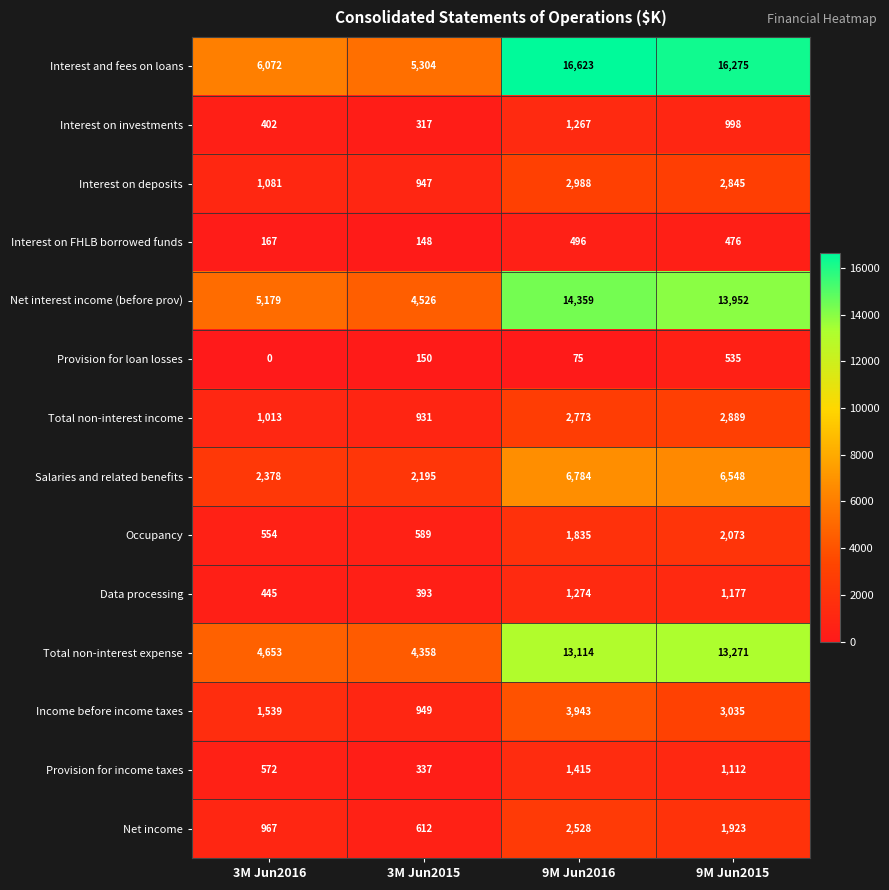

What is the average value of the Occupancy series?

1263